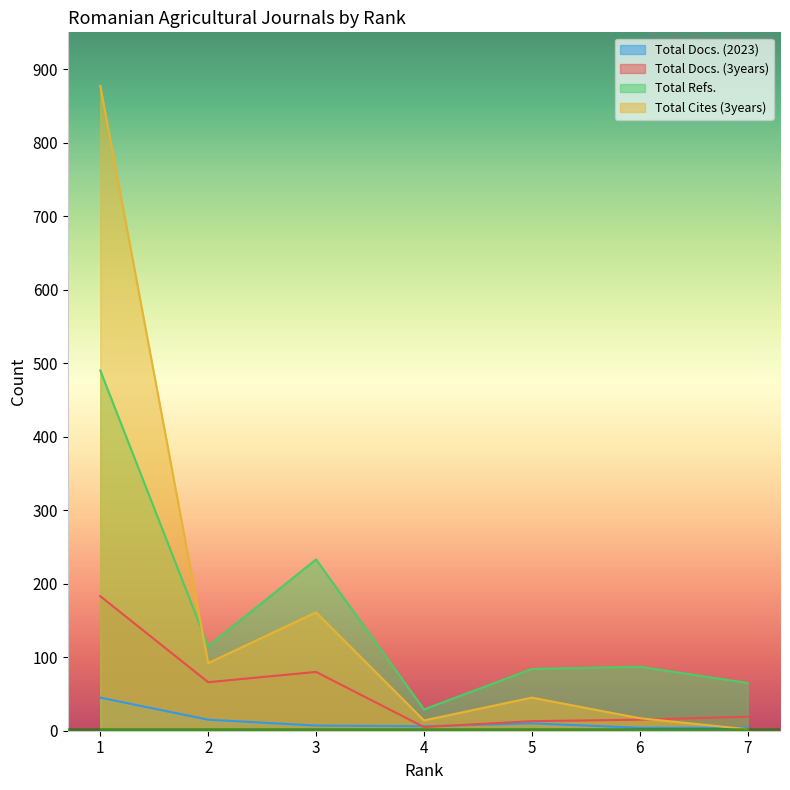

What is the difference between the highest and lowest values at 1?

832